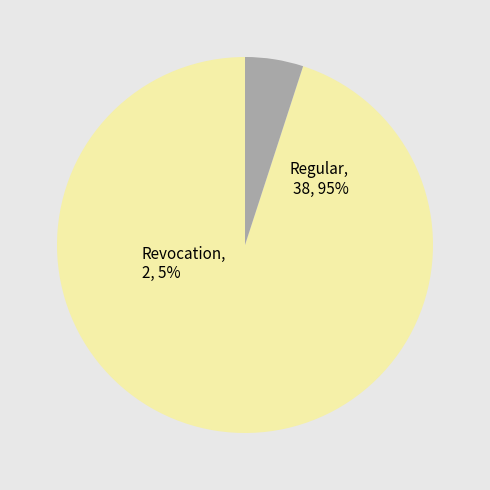

Count the number of slices in the pie.

2